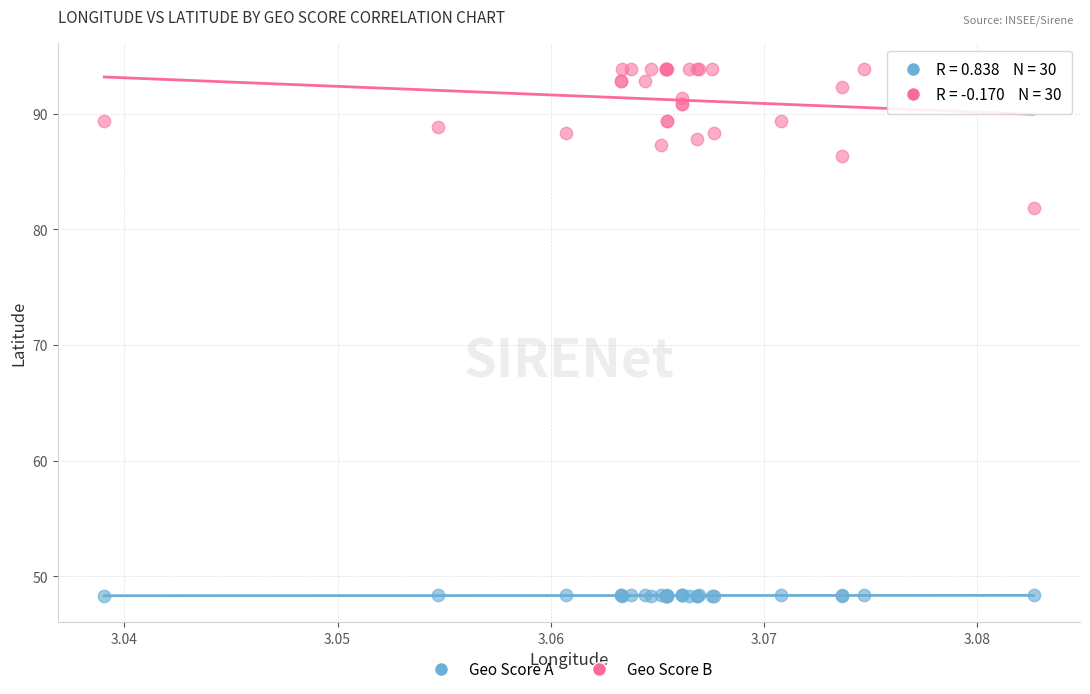

Which series reaches the maximum Y coordinate?

Geo Score B